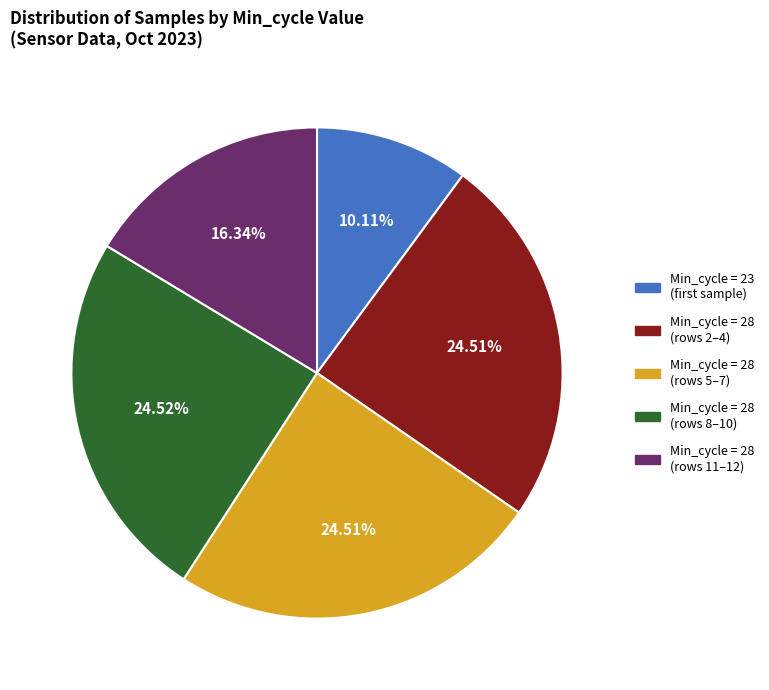

Does any single category account for the majority?

No